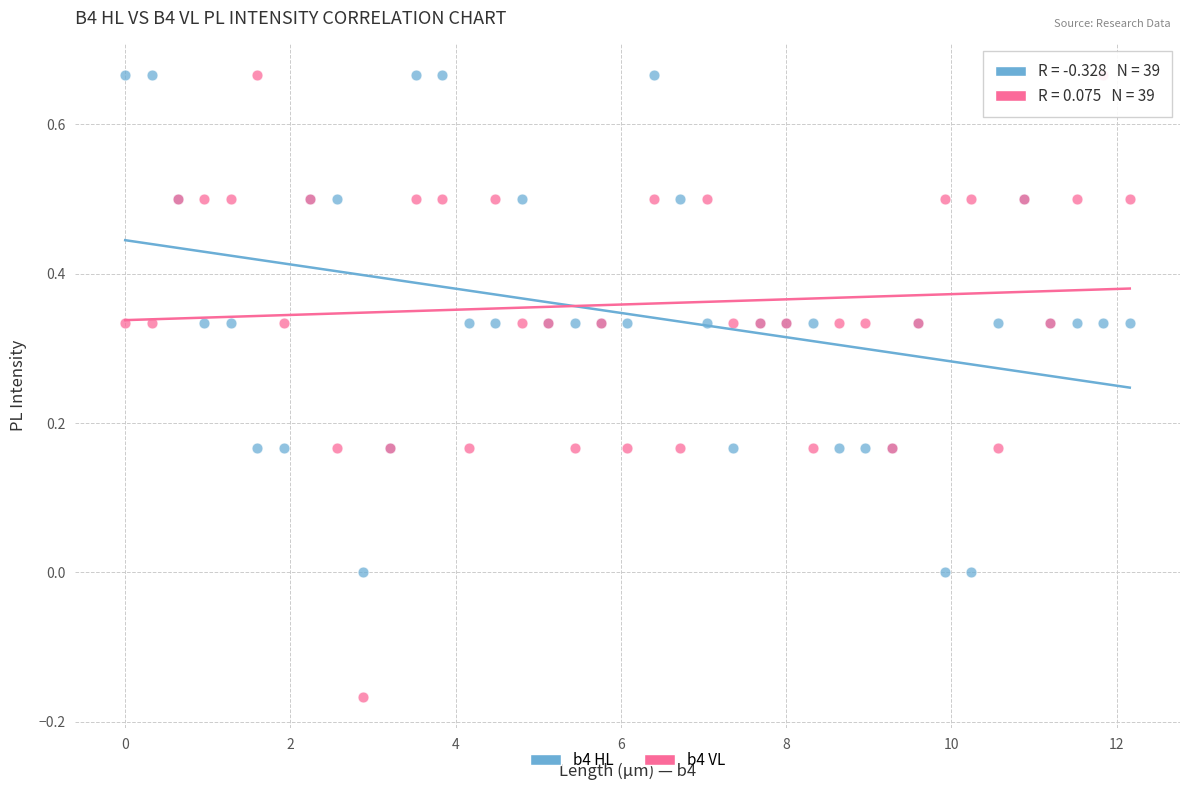

Which series has the largest Y range (max minus min)?

b4 VL